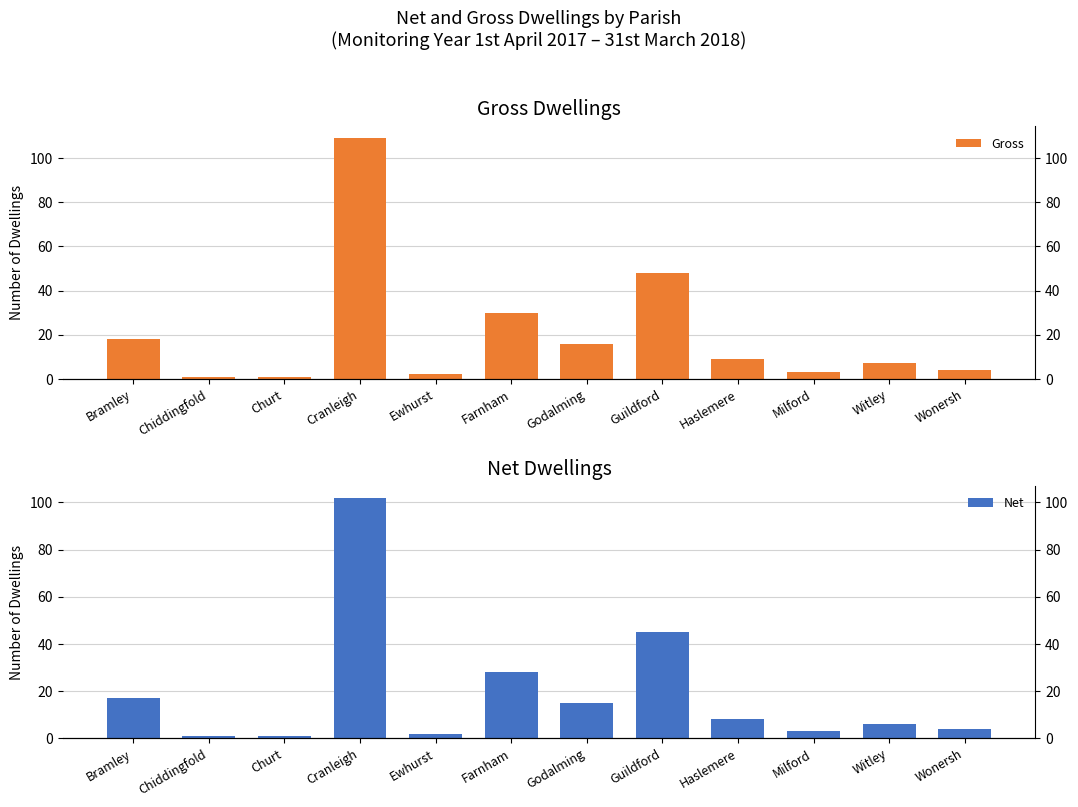

What is the difference between the maximum and minimum values in the Net series?

101